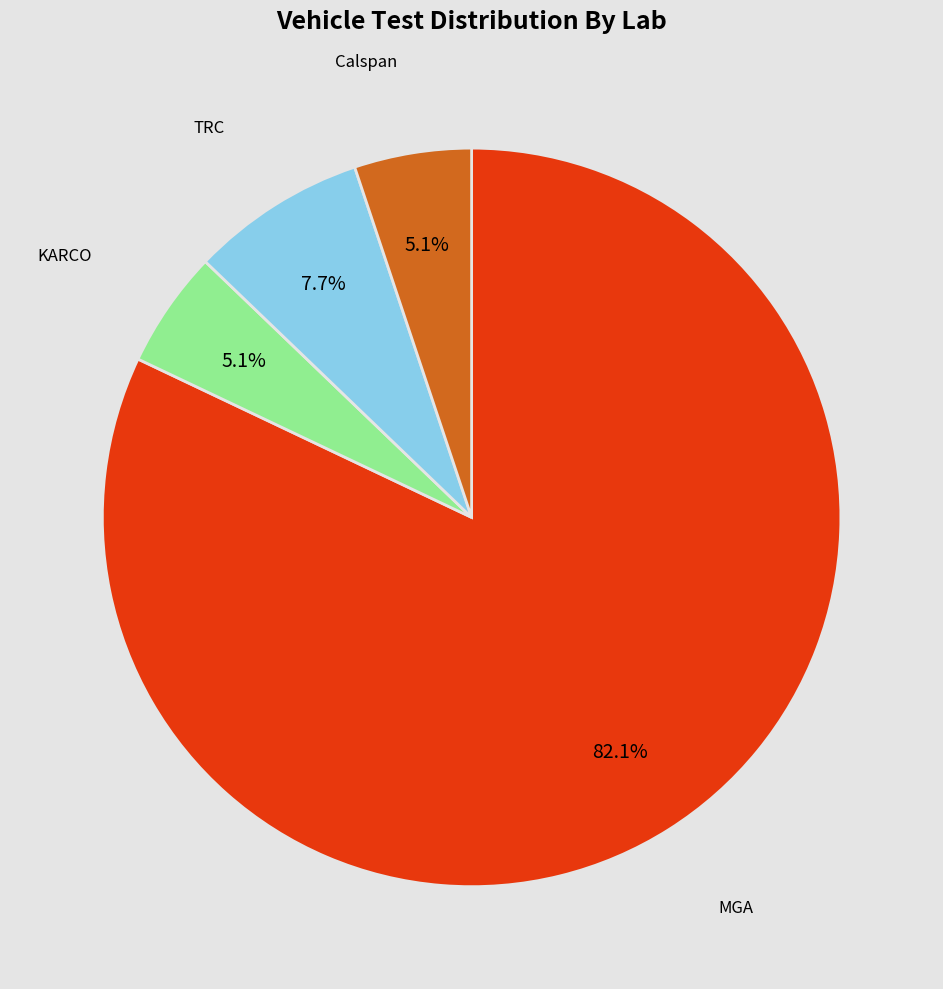

What is the largest slice in the pie chart?

MGA